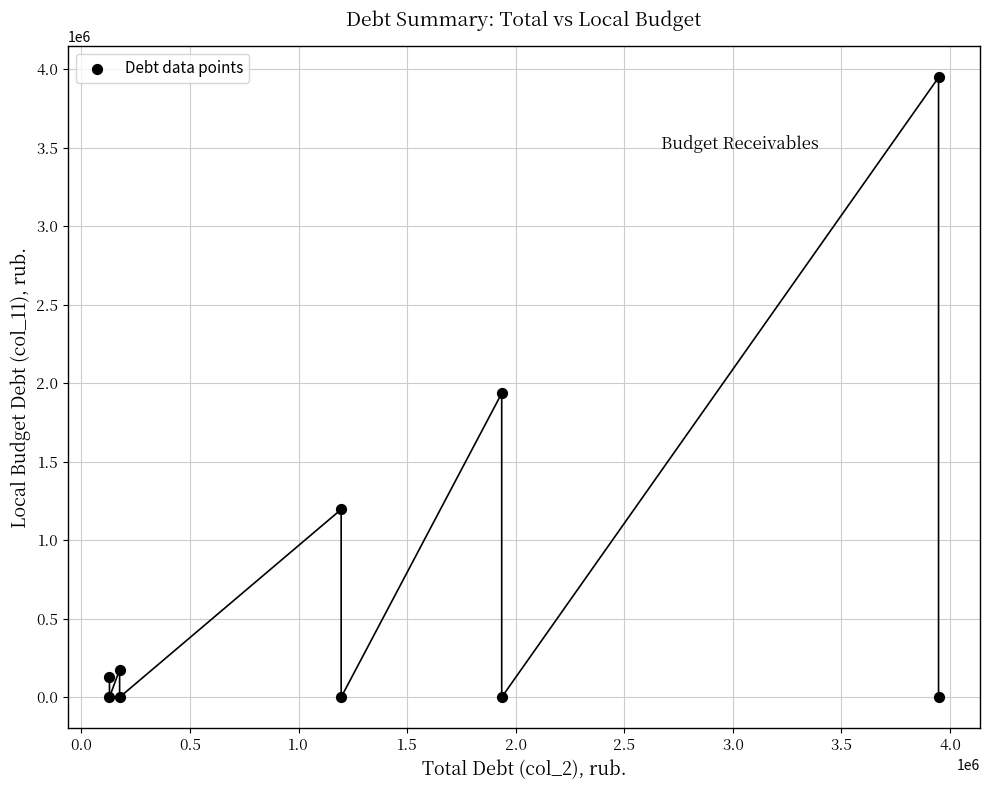

What is the range of Y values (max minus min)?

3947560.3